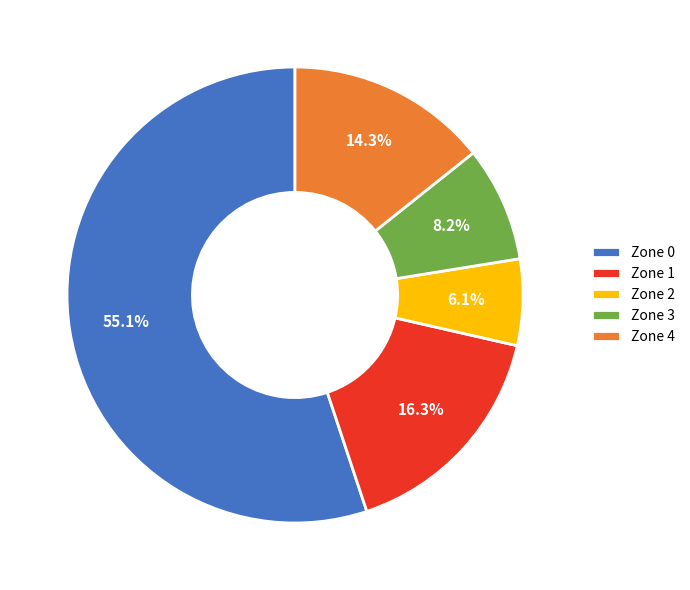

What portion of the pie excludes Zone 4?

85.7%